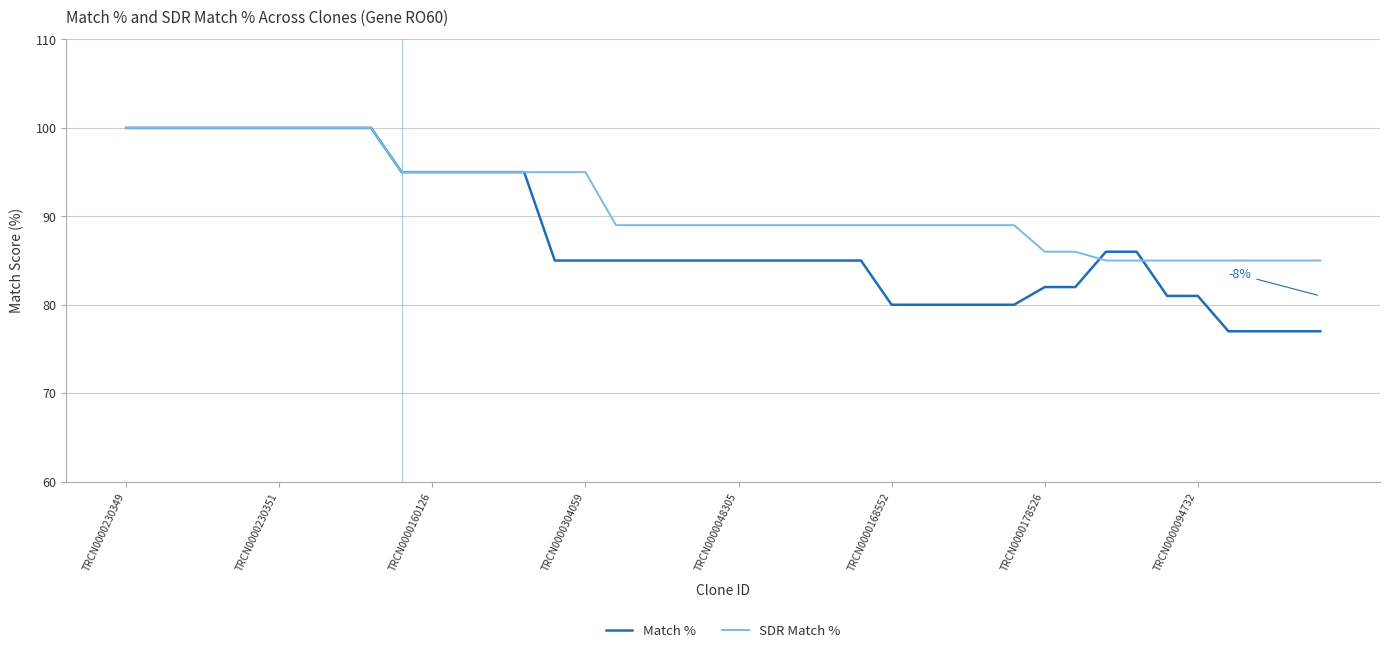

What is the sum of all SDR Match % values?

3663